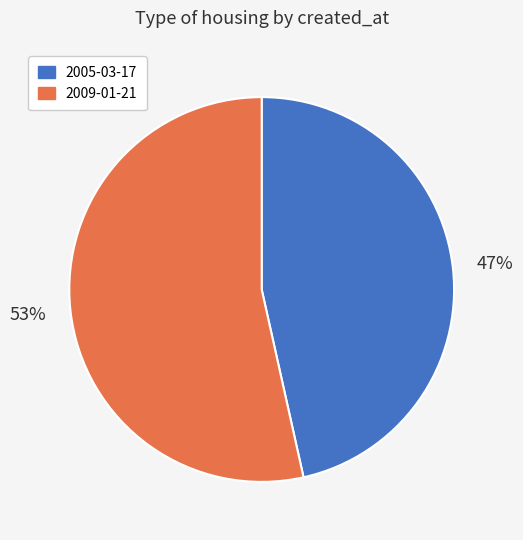

Between 2009-01-21 and 2005-03-17, which is larger?

2009-01-21